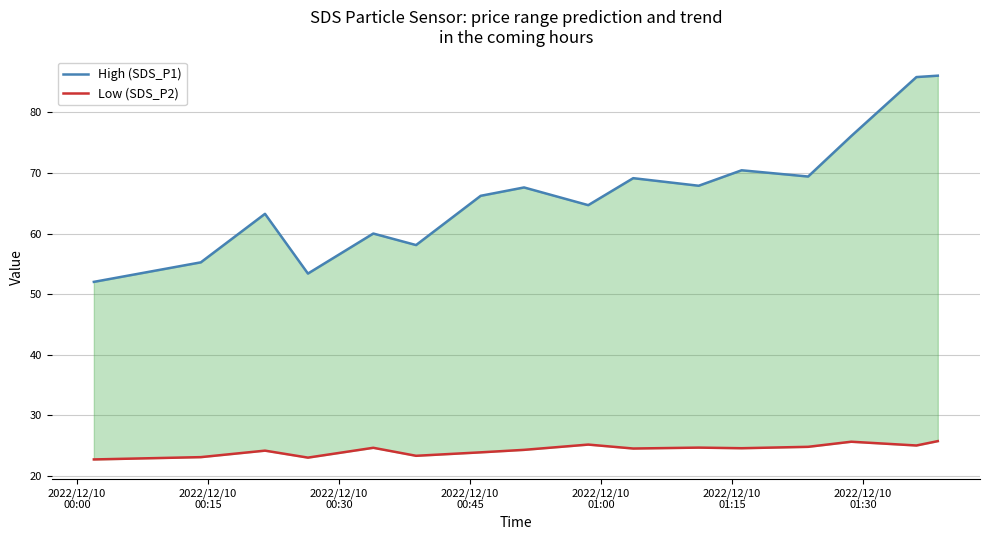

What is the average value of the Low (SDS_P2) series?

24.4